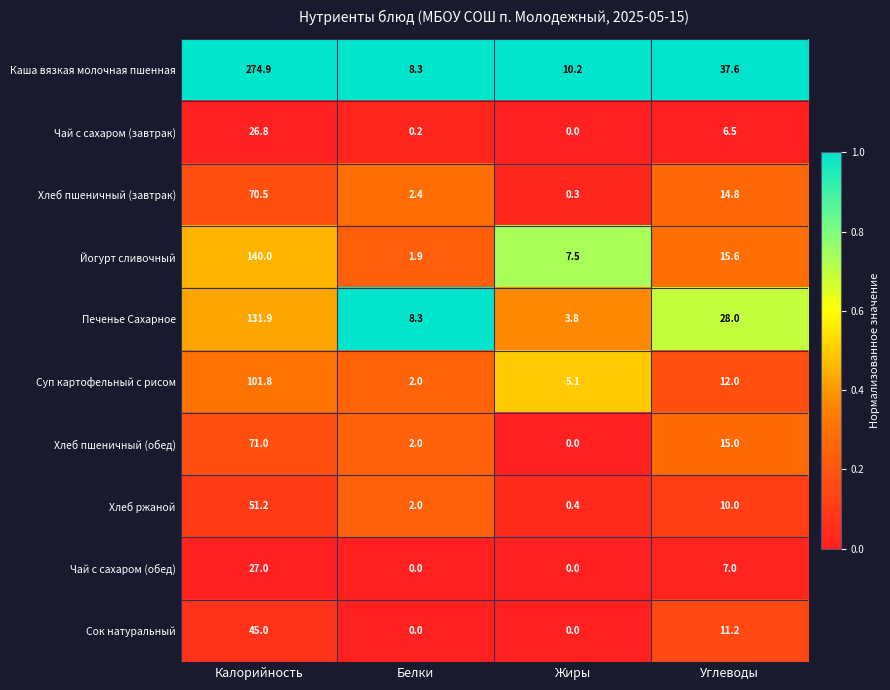

At which category is the sum across all series the highest?

Калорийность